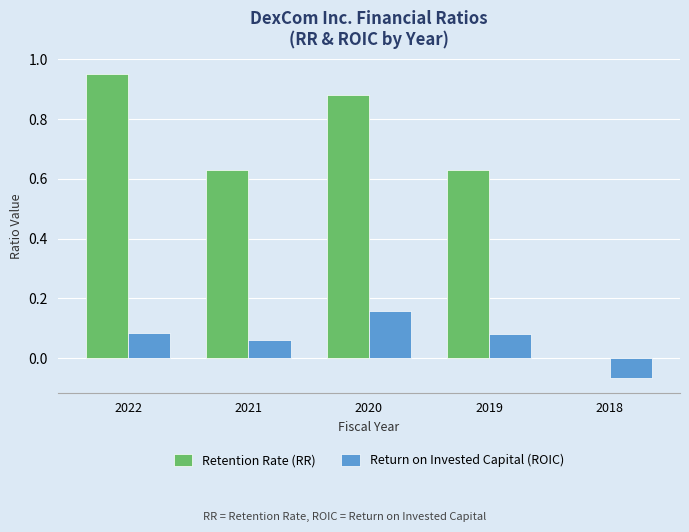

What is the total value across all series at 2021?

0.7